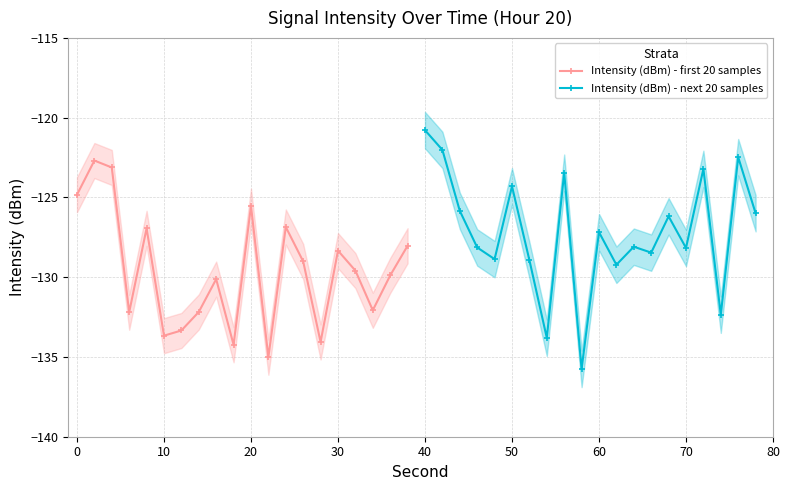

True or false: Intensity (dBm) - first 20 samples has a value of -128.3 at 30.

True